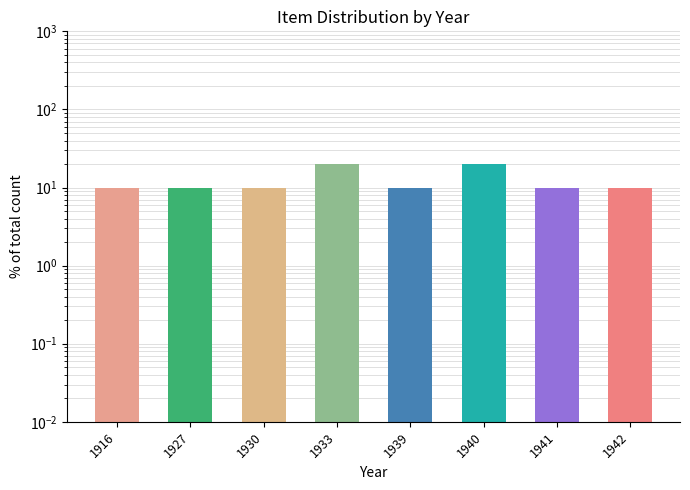

Rank the categories by value from highest to lowest.

1933, 1940, 1916, 1927, 1930, 1939, 1941, 1942